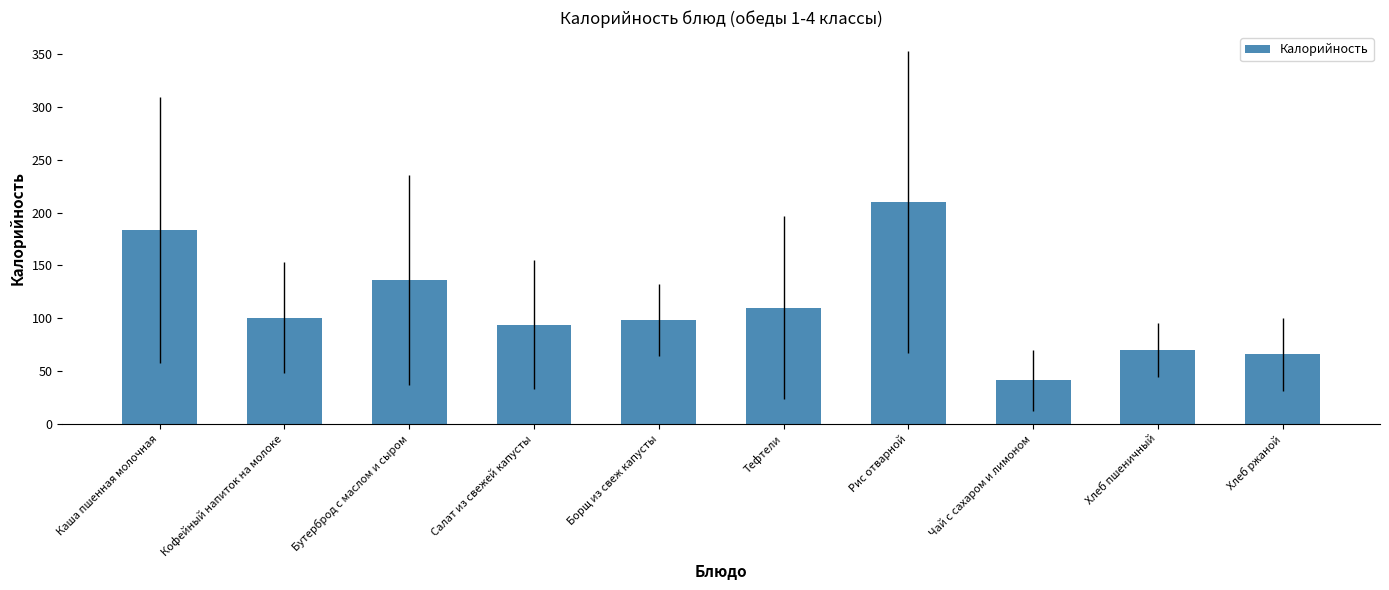

What is the label of the 10th bar from the right?

Каша пшенная молочная